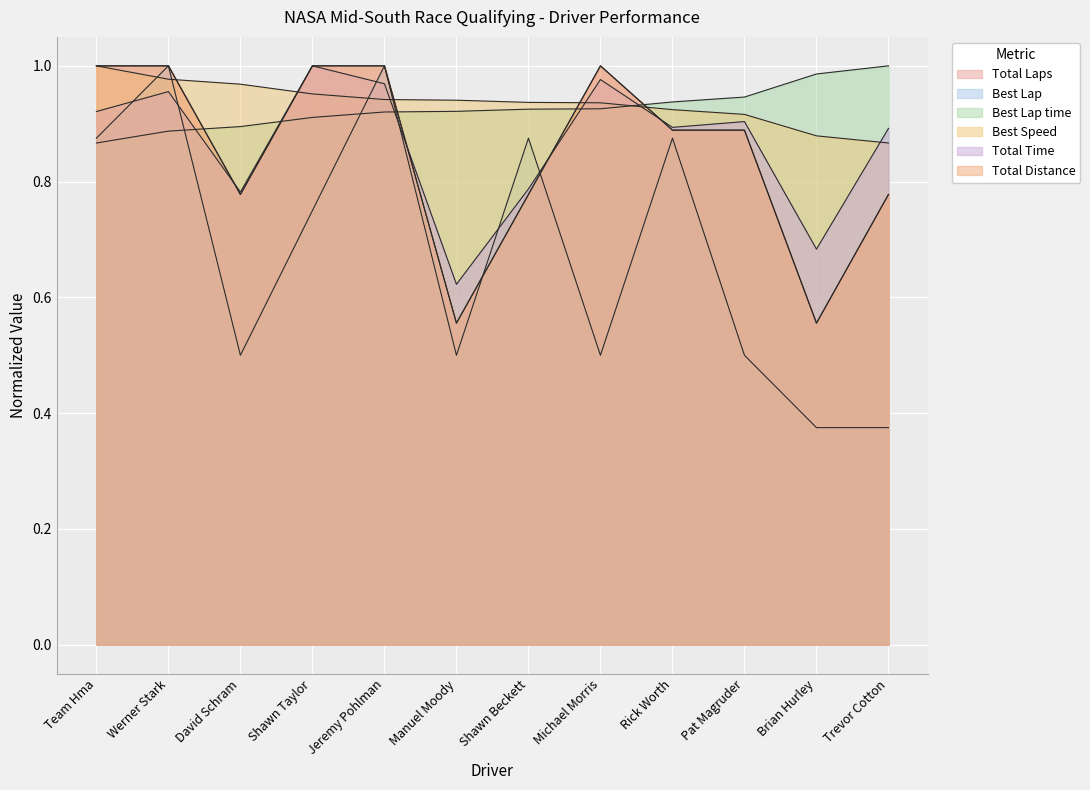

How many intersections are there between Total Distance and Total Time?

4